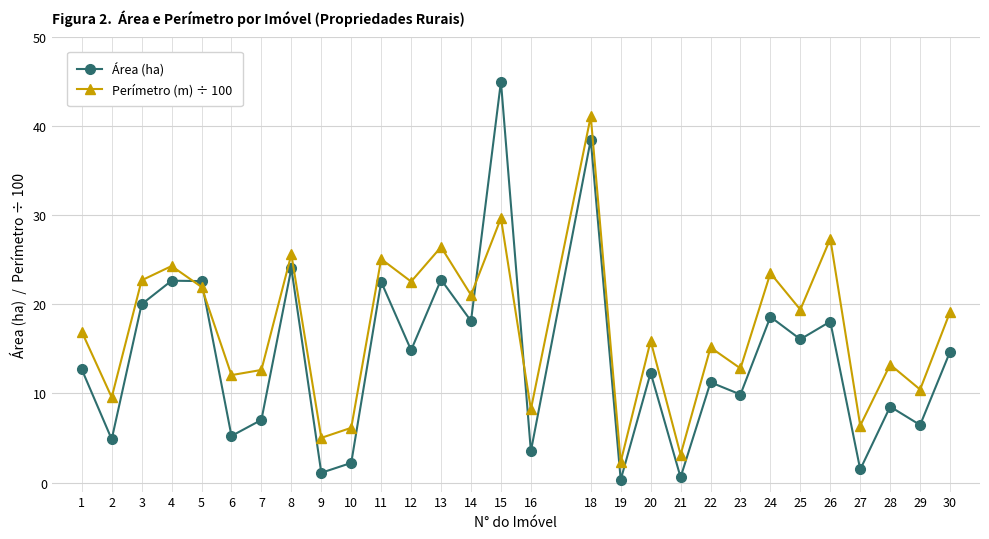

The Área (ha) series shows 16.1 at 25. True or false?

True